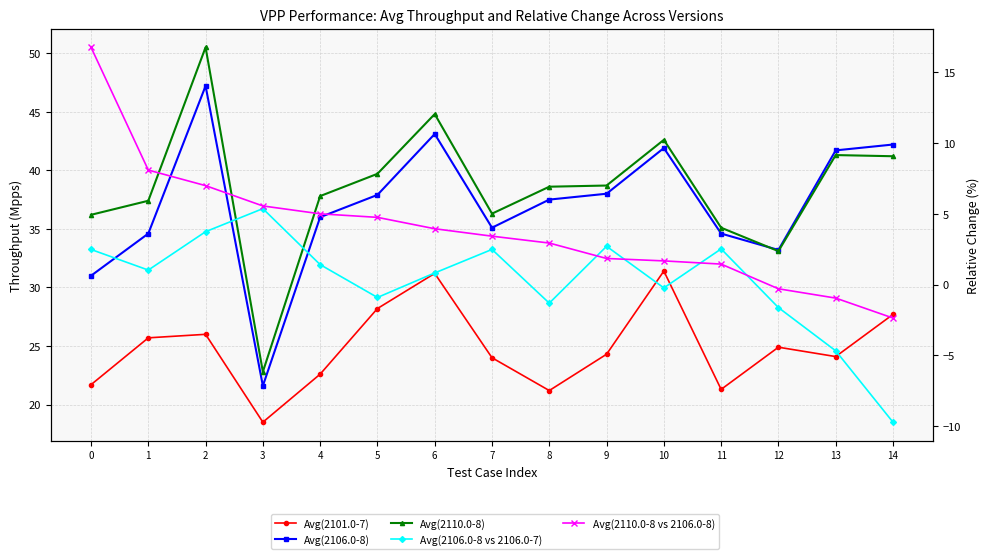

What is the average value of the Avg(2110.0-8 vs 2106.0-8) series?

3.9